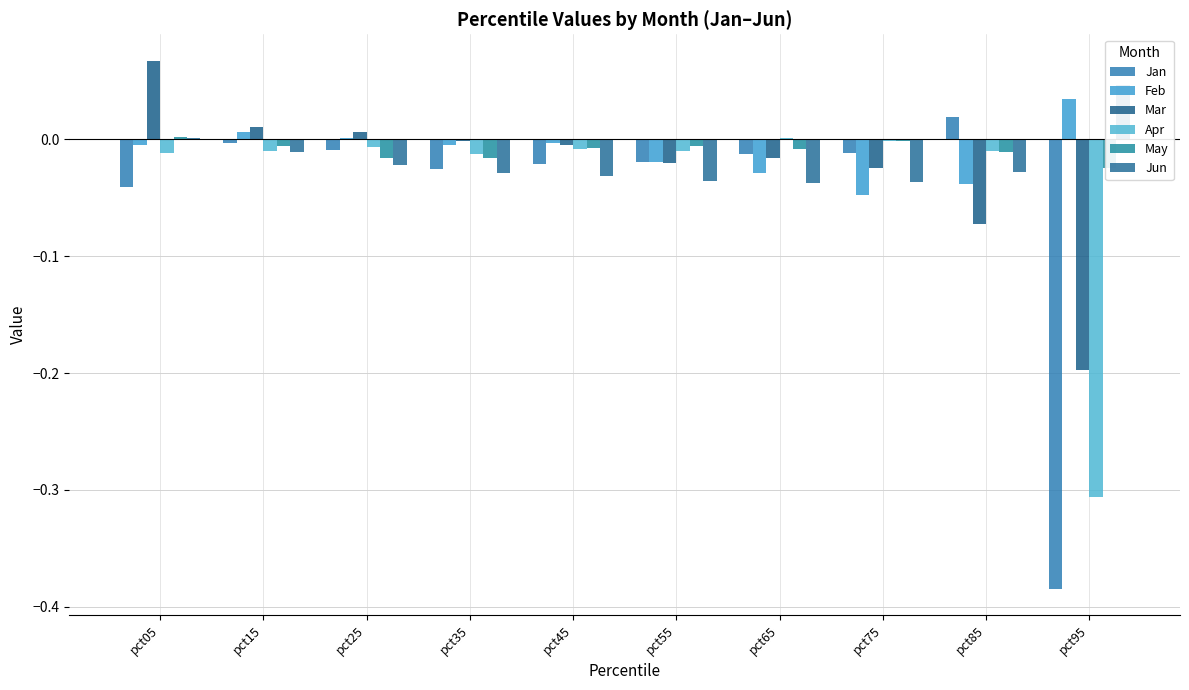

How many bars are there in each group?

6